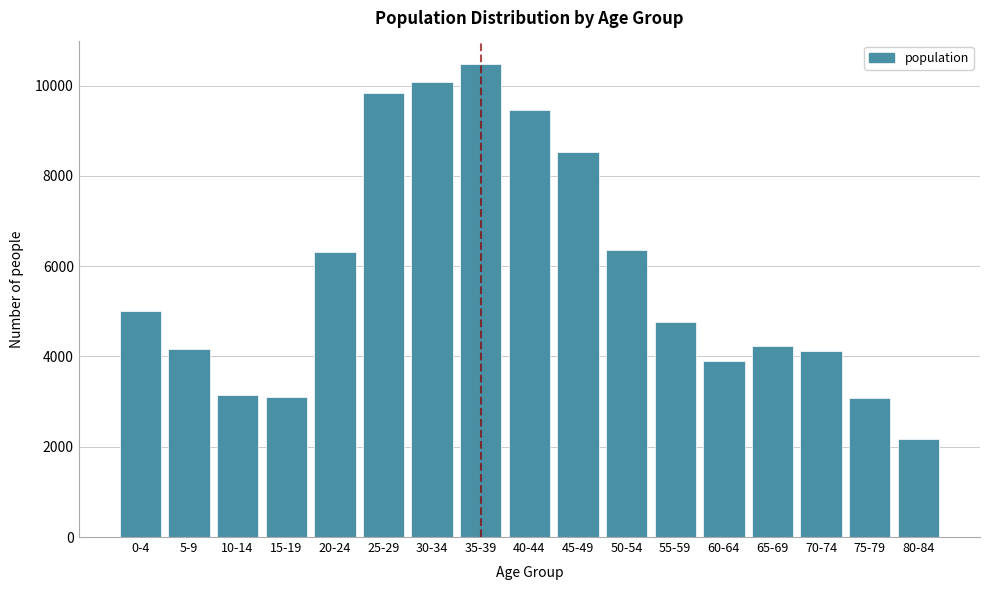

What is the approximate value at 35-39?

10472